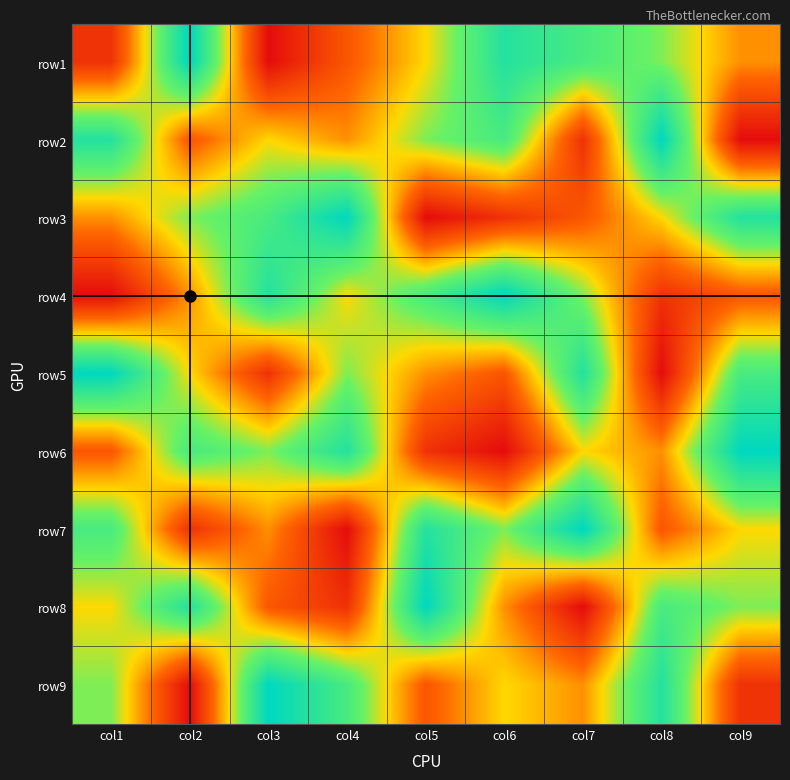

What is the maximum value shown in the chart?

9